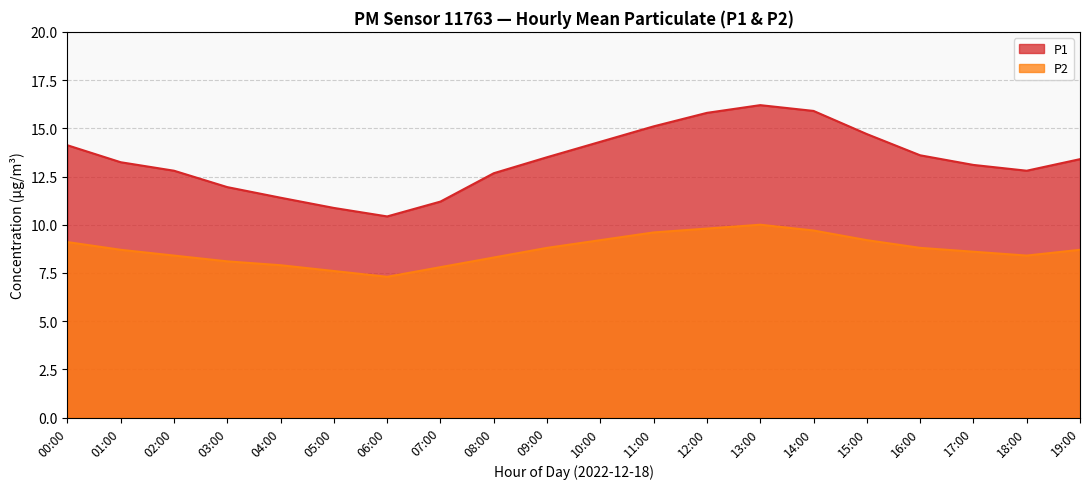

How many data points in P1 are above 13?

12